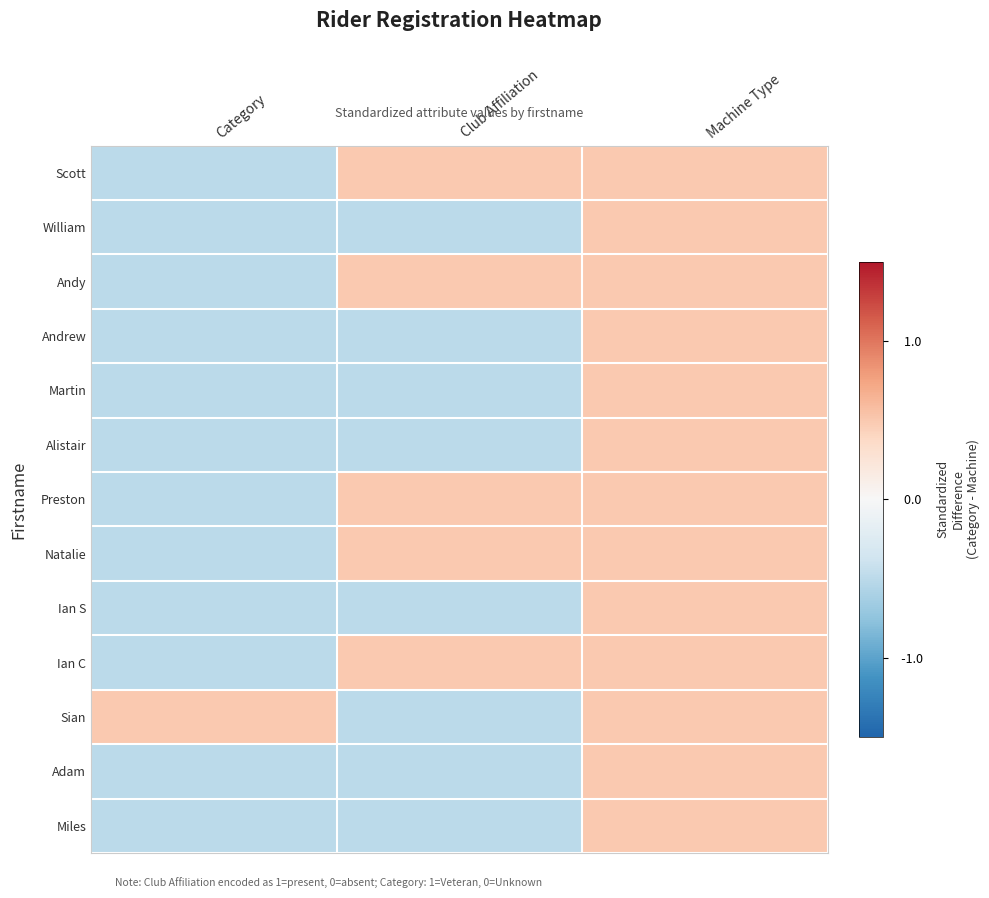

Which has a higher value, Machine Type or Category?

Machine Type